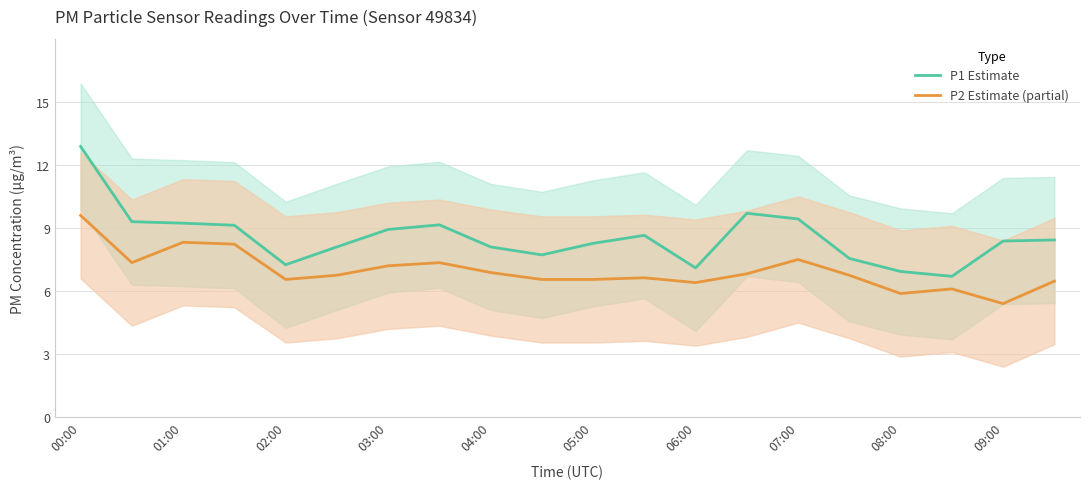

True or false: P2 Estimate (partial) has a value of 2.8 at 02:00.

False